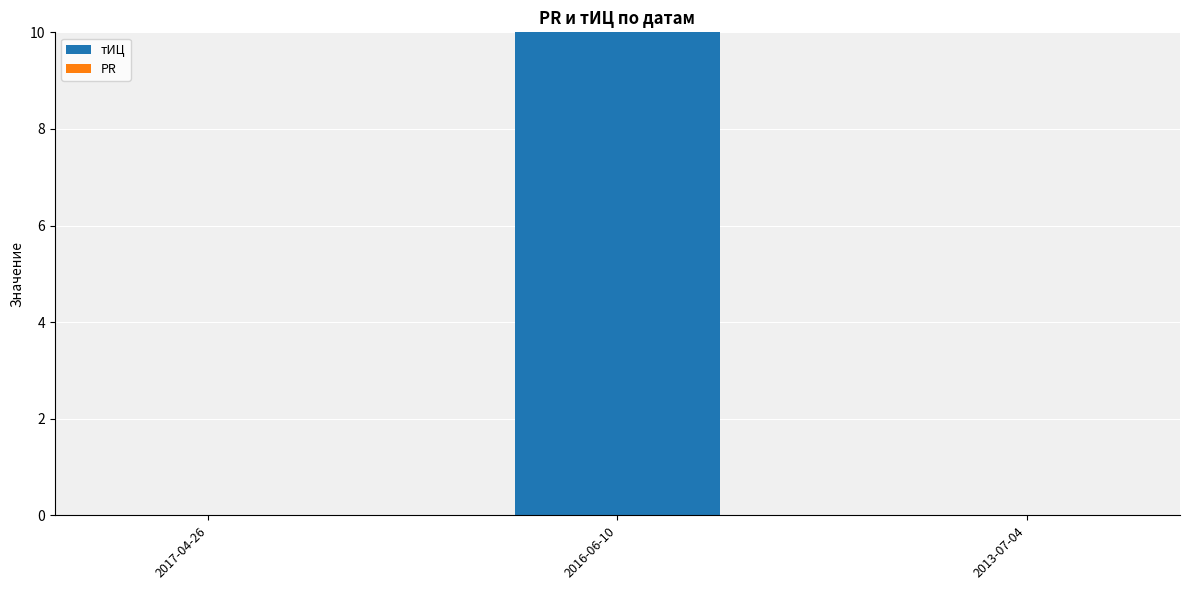

At which category does the chart reach its peak across all series?

2016-06-10